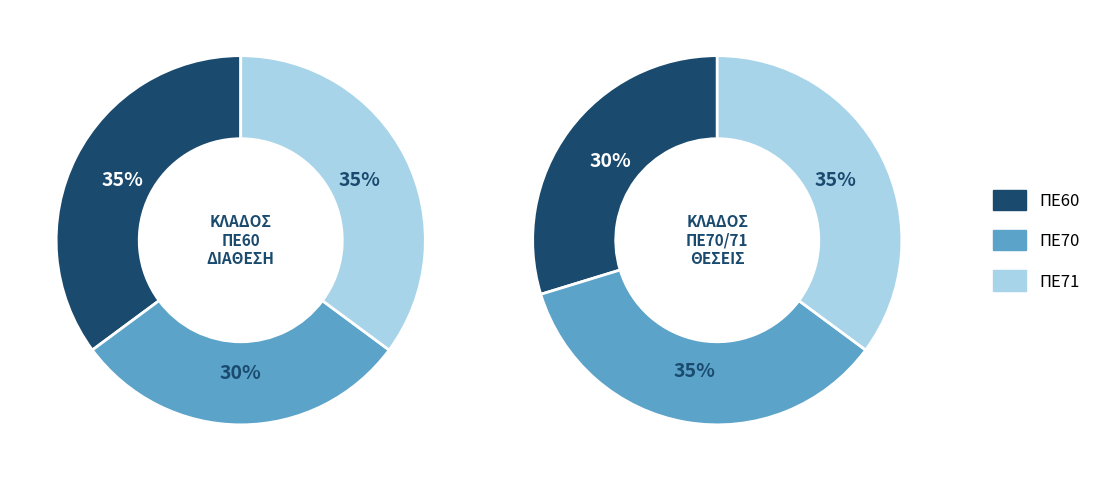

Is it true that ΠΕ60 is 35% of the pie?

True